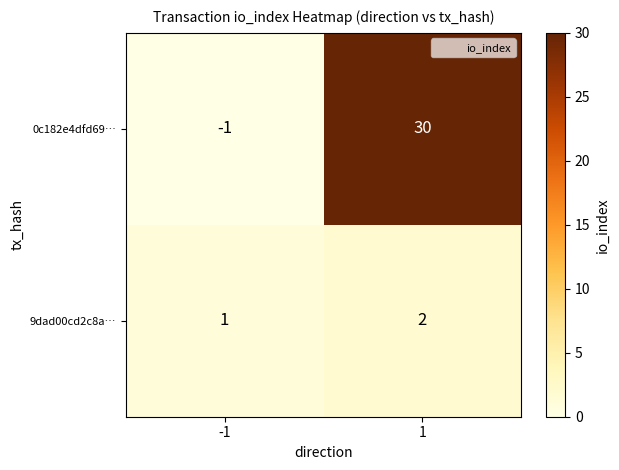

Count the number of data series in this chart.

2